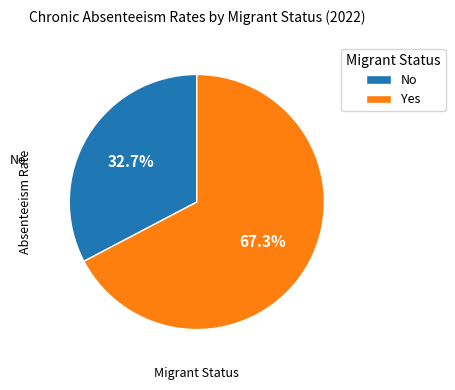

Count the number of slices in the pie.

2